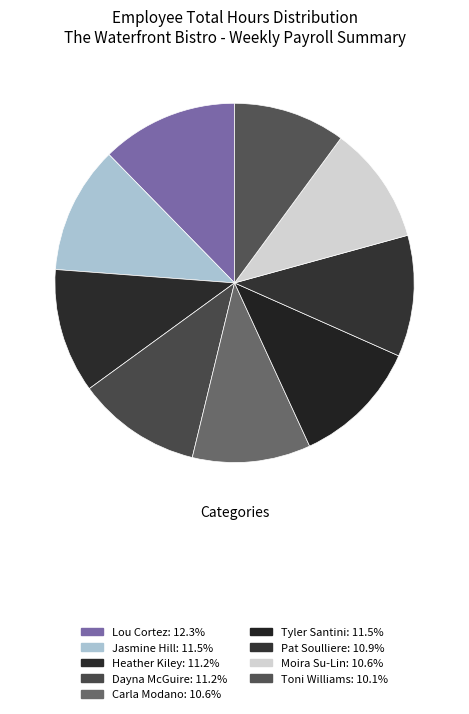

True or false: Jasmine Hill accounts for 11% of the total.

True